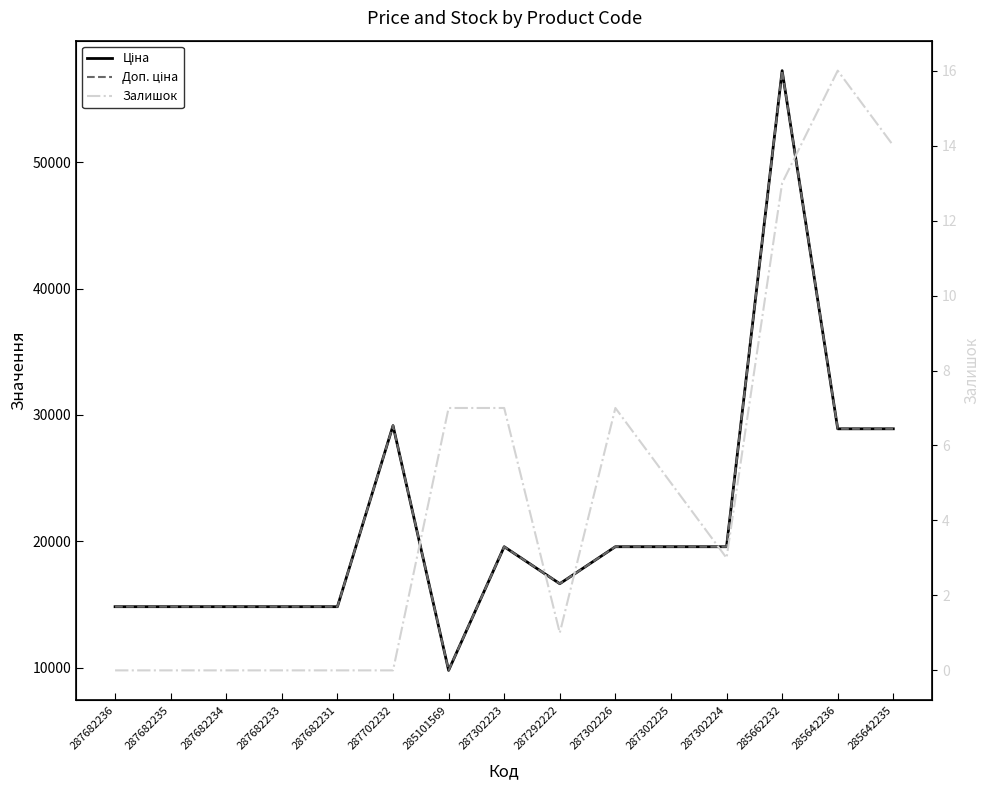

At 287682231, list the series in order from smallest to largest.

Залишок, Ціна, Доп. ціна